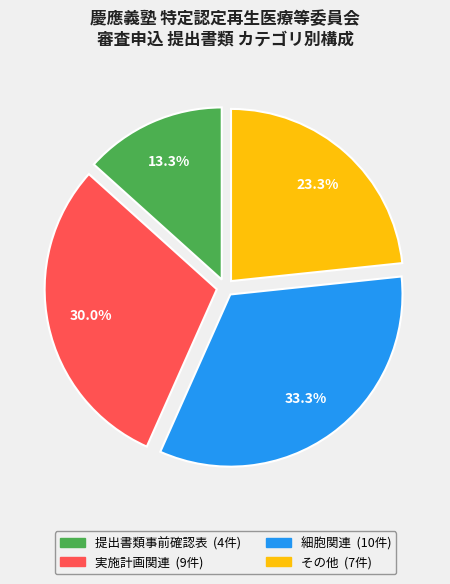

How much of the chart is everything except その他?

76.7%